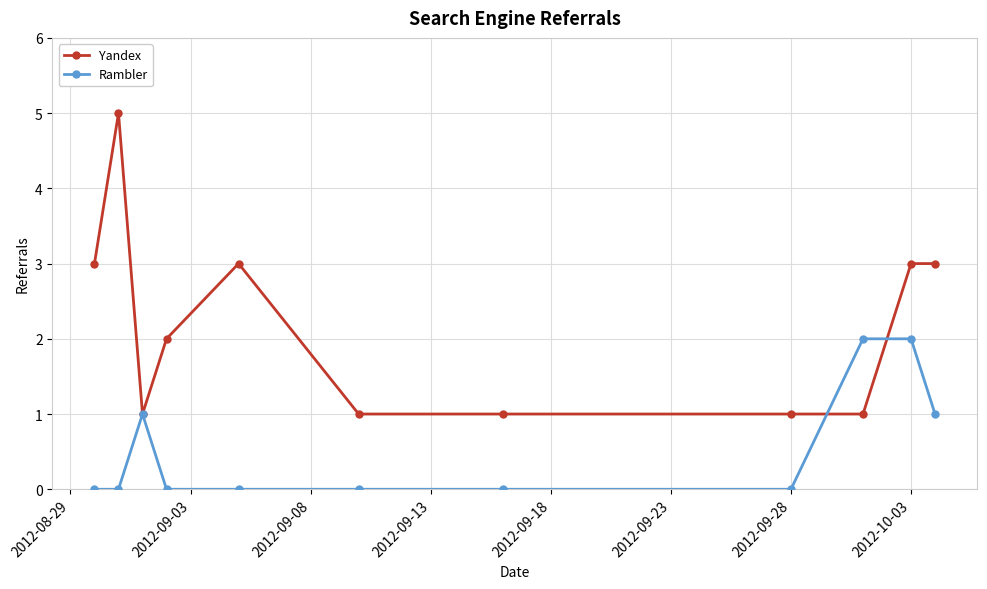

Rank the series by their average value, from lowest to highest.

Rambler, Yandex